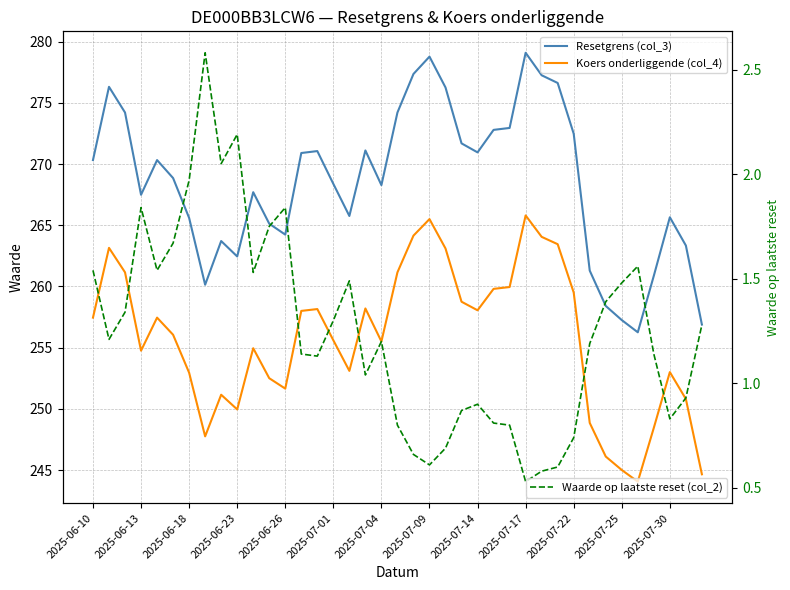

Which series has the largest range (max minus min)?

Resetgrens (col_3)